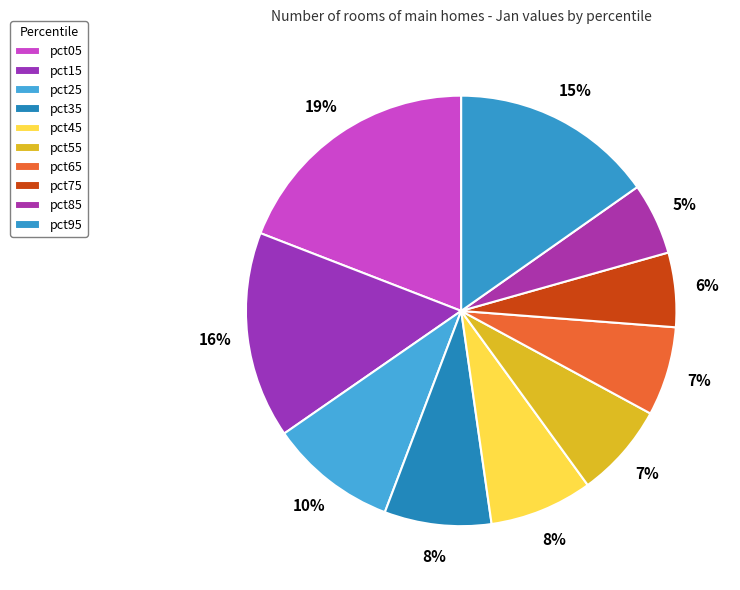

Count the number of slices in the pie.

10